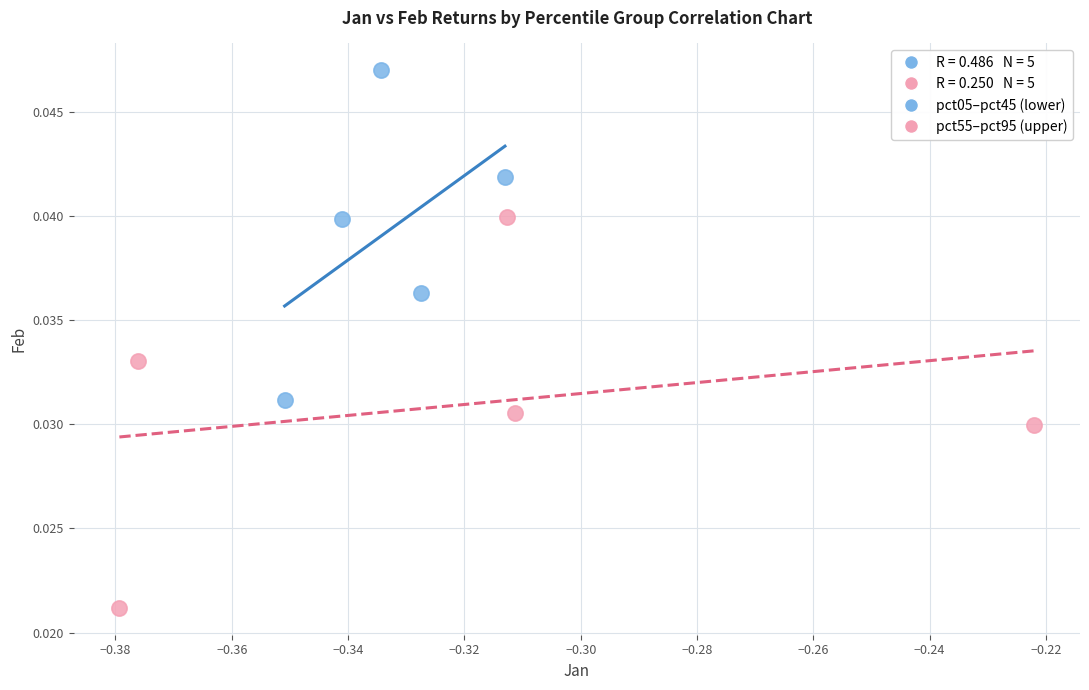

Which series has the widest spread of Y values?

pct55–pct95 (upper)